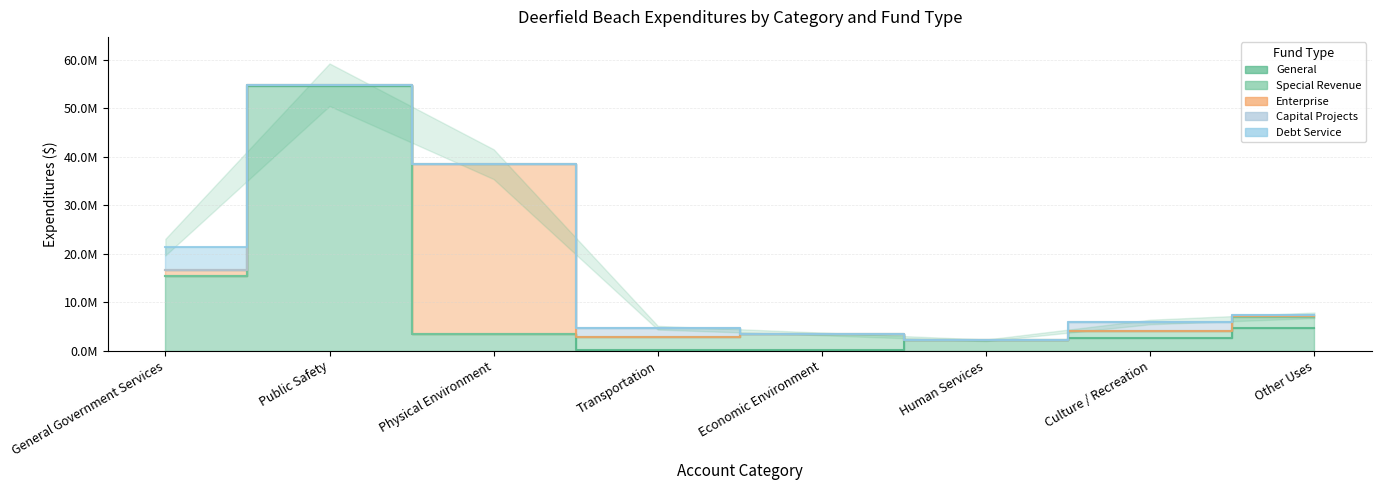

The Special Revenue series shows 59986 at Physical Environment. True or false?

False